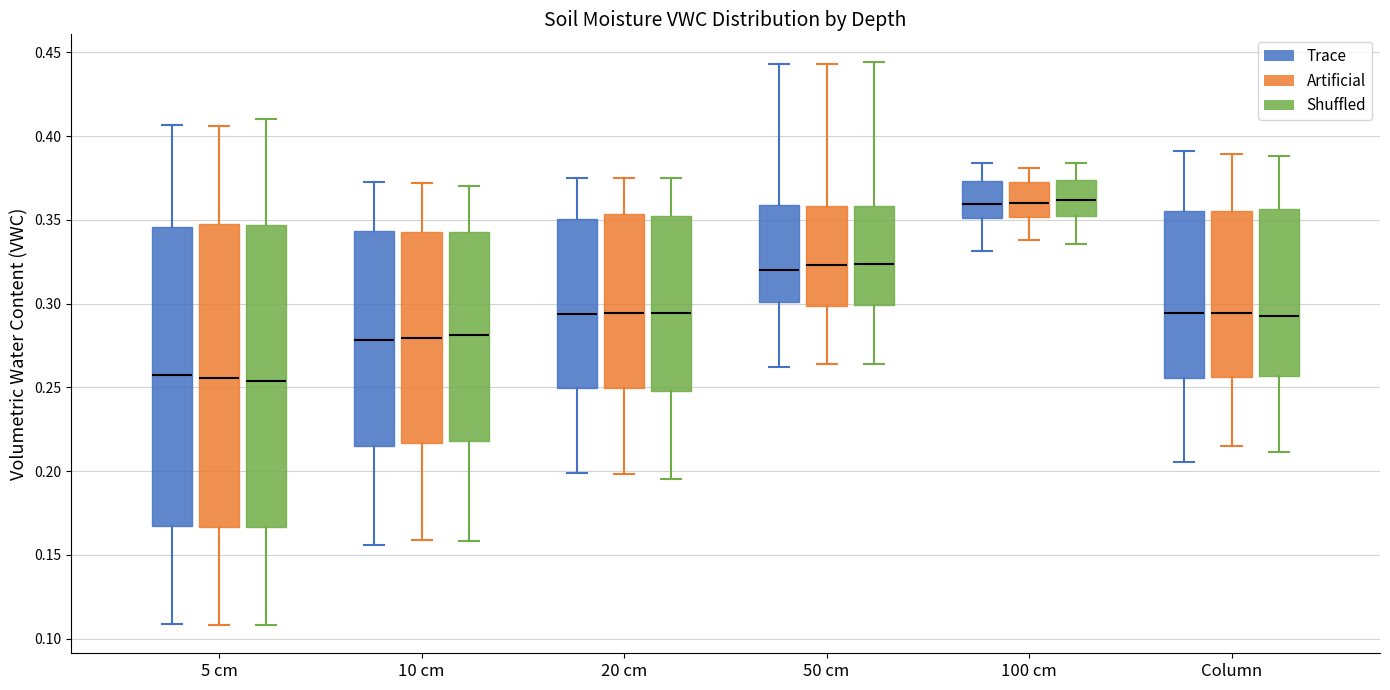

Reading left to right, transcribe this box plot: for each box, give where its median line is, the range the box spans, and where its two whiskers end, as read against the y-axis. The values are not printed on the chart, so give them approximately, as read against the axis.

5 cm (Trace): median 0.255, box 0.165 to 0.345, whiskers 0.110 to 0.405
5 cm (Artificial): median 0.255, box 0.165 to 0.345, whiskers 0.110 to 0.405
5 cm (Shuffled): median 0.255, box 0.165 to 0.345, whiskers 0.110 to 0.410
10 cm (Trace): median 0.280, box 0.215 to 0.345, whiskers 0.155 to 0.375
10 cm (Artificial): median 0.280, box 0.215 to 0.345, whiskers 0.160 to 0.370
10 cm (Shuffled): median 0.280, box 0.220 to 0.340, whiskers 0.160 to 0.370
20 cm (Trace): median 0.295, box 0.250 to 0.350, whiskers 0.200 to 0.375
20 cm (Artificial): median 0.295, box 0.250 to 0.355, whiskers 0.200 to 0.375
20 cm (Shuffled): median 0.295, box 0.250 to 0.350, whiskers 0.195 to 0.375
50 cm (Trace): median 0.320, box 0.300 to 0.360, whiskers 0.260 to 0.445
50 cm (Artificial): median 0.325, box 0.300 to 0.360, whiskers 0.265 to 0.445
50 cm (Shuffled): median 0.325, box 0.300 to 0.360, whiskers 0.265 to 0.445
100 cm (Trace): median 0.360, box 0.350 to 0.375, whiskers 0.330 to 0.385
100 cm (Artificial): median 0.360, box 0.350 to 0.375, whiskers 0.340 to 0.380
100 cm (Shuffled): median 0.360, box 0.350 to 0.375, whiskers 0.335 to 0.385
Column (Trace): median 0.295, box 0.255 to 0.355, whiskers 0.205 to 0.390
Column (Artificial): median 0.295, box 0.255 to 0.355, whiskers 0.215 to 0.390
Column (Shuffled): median 0.295, box 0.255 to 0.355, whiskers 0.210 to 0.390